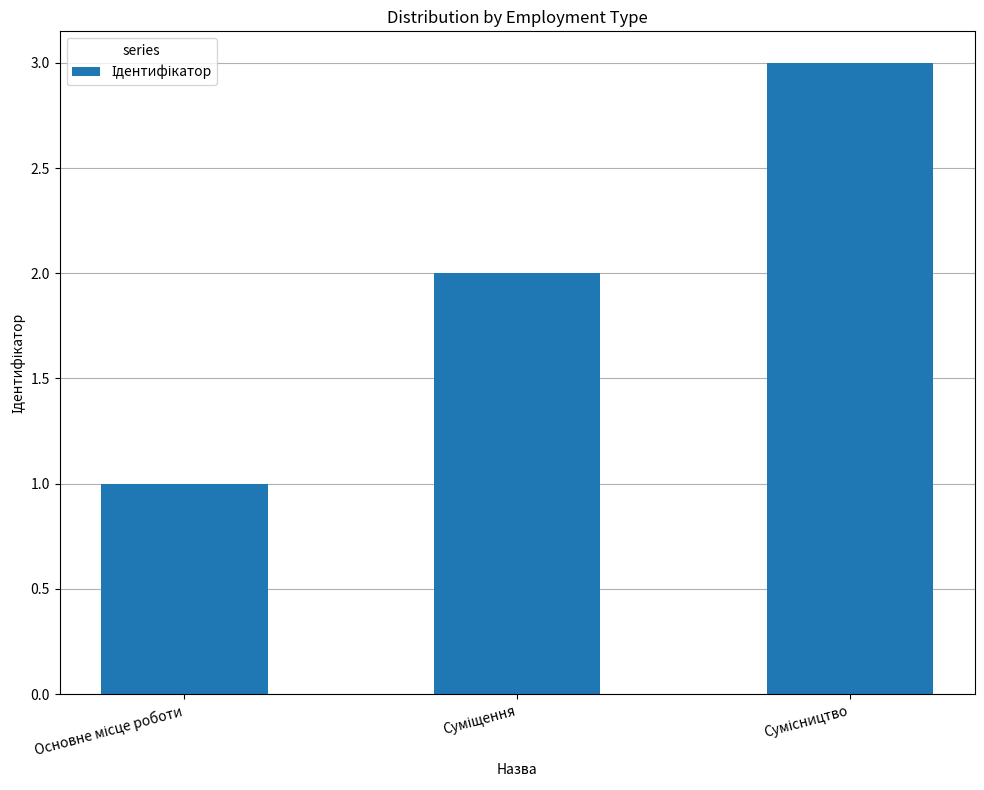

What is the greatest value displayed?

3